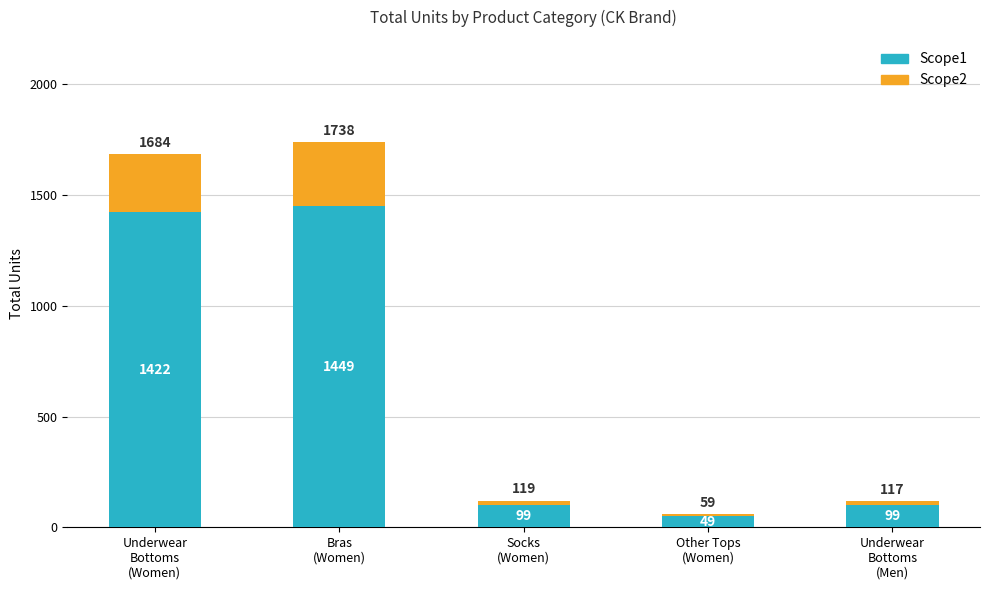

What is the highest value of the Scope1 series?

1449